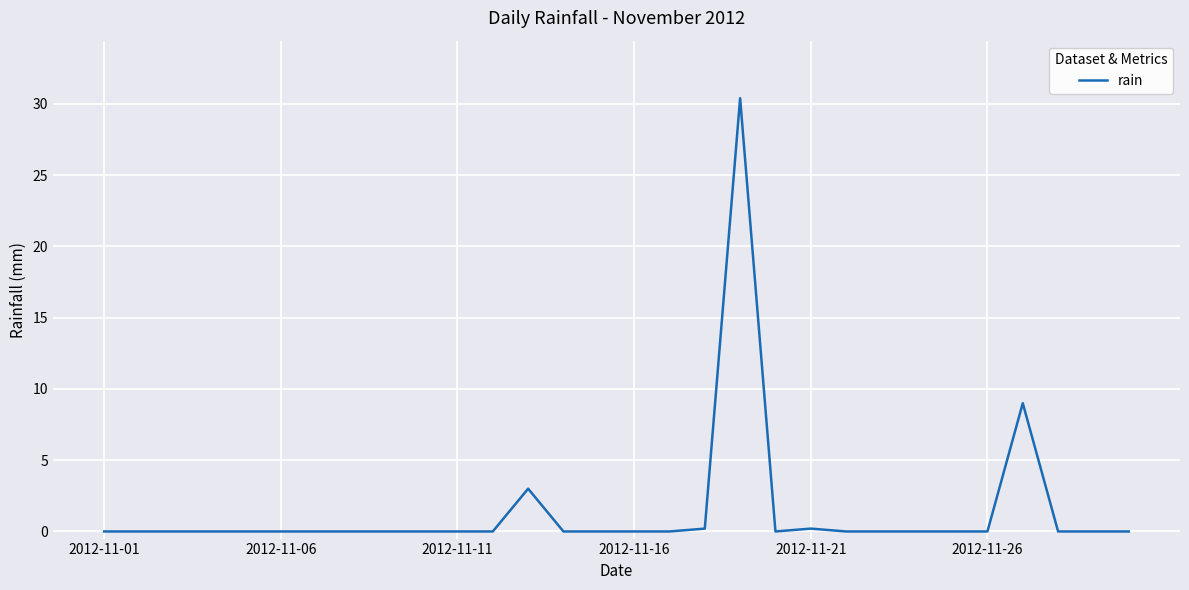

What is the greatest value displayed?

30.4